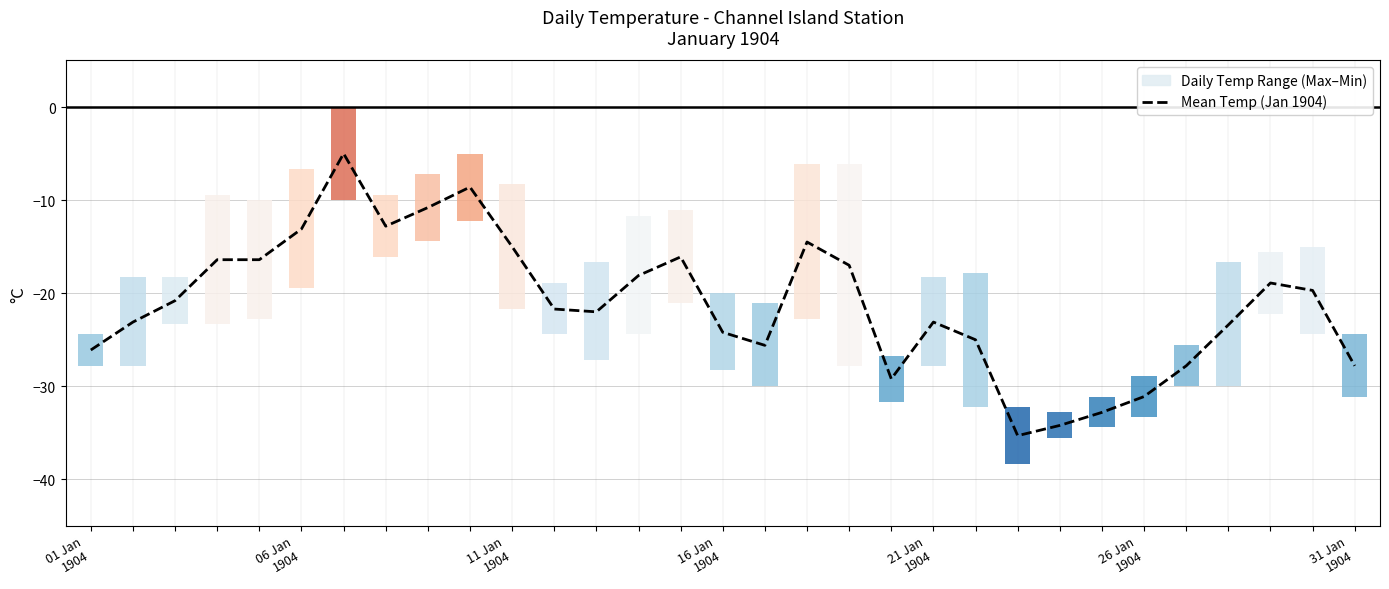

Are the bars grouped side by side (vs. stacked)?

No